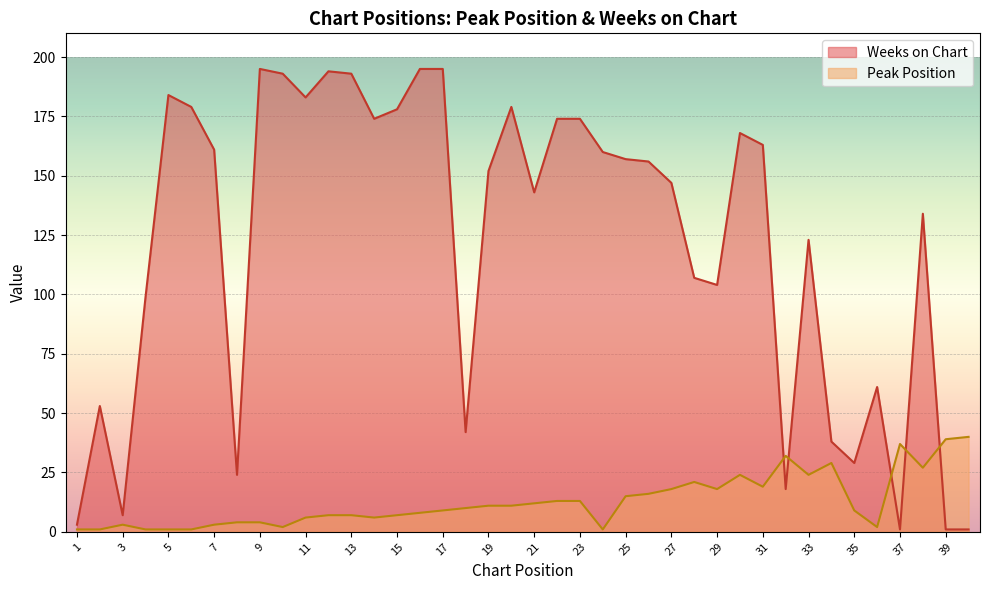

Which has a higher value, 37 or 39?

39